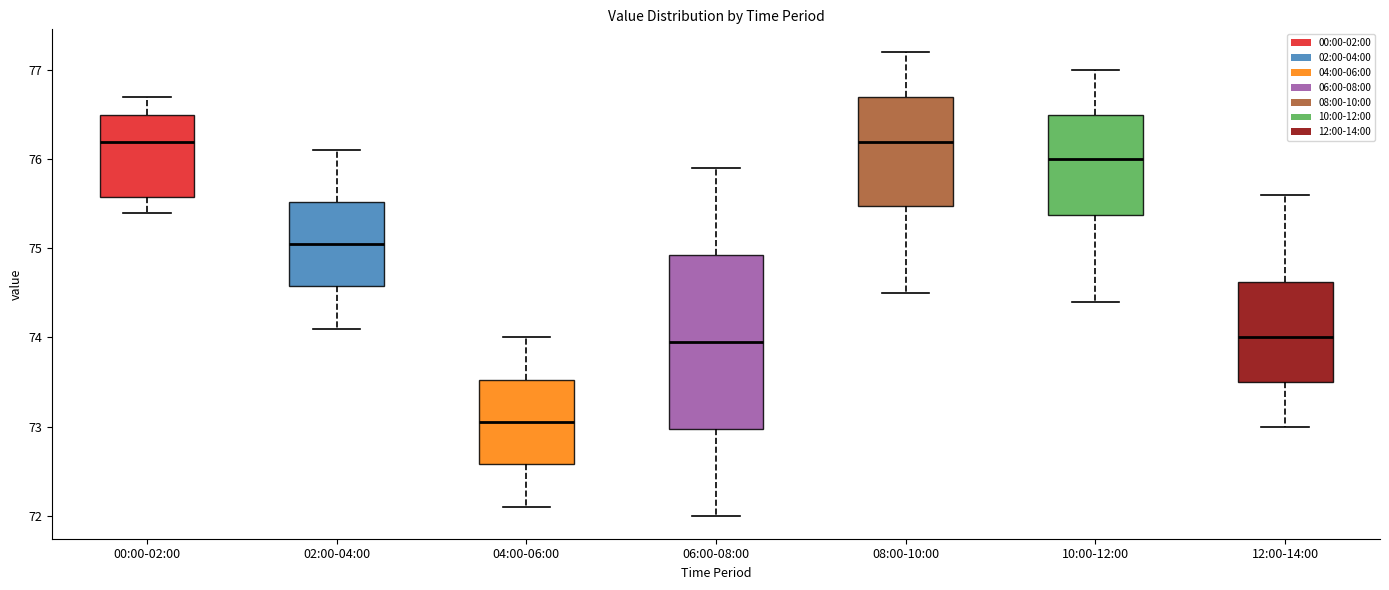

Where does the upper whisker of the box for 04:00-06:00 end on the y-axis? The values are not printed on the chart, so give them approximately, as read against the axis.

74.0